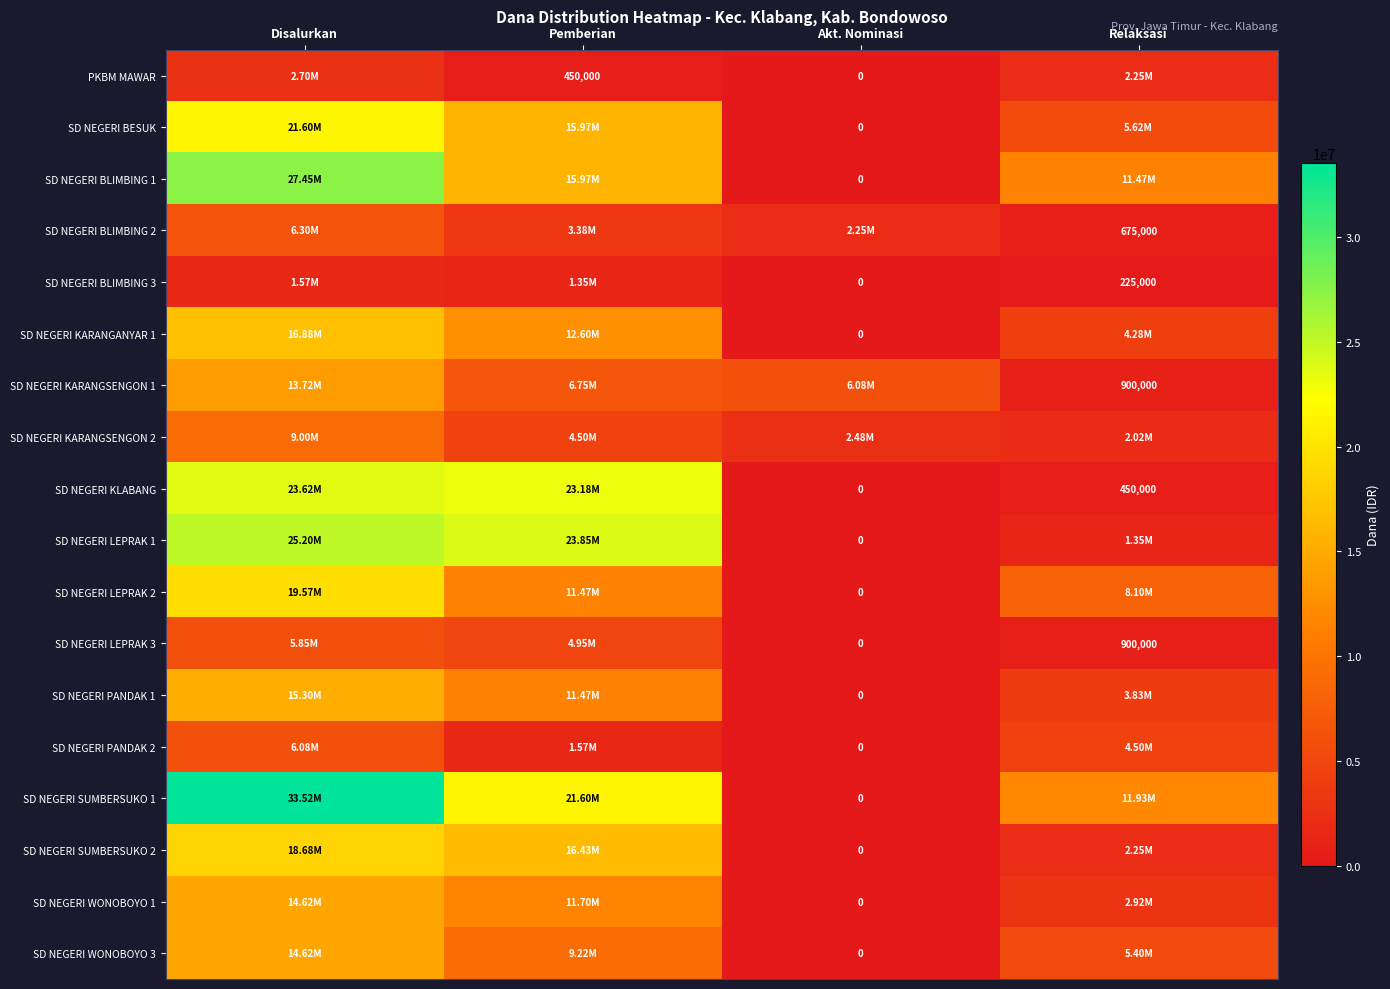

How many data points in SD NEGERI KARANGANYAR 1 are less than 12600000?

2